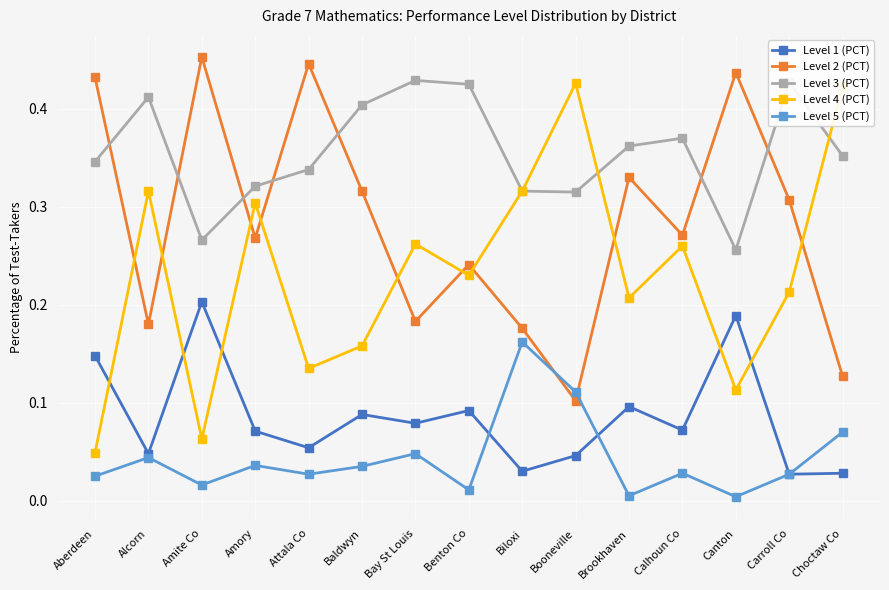

At Aberdeen, list the series in order from largest to smallest.

Level 2 (PCT), Level 3 (PCT), Level 1 (PCT), Level 4 (PCT), Level 5 (PCT)